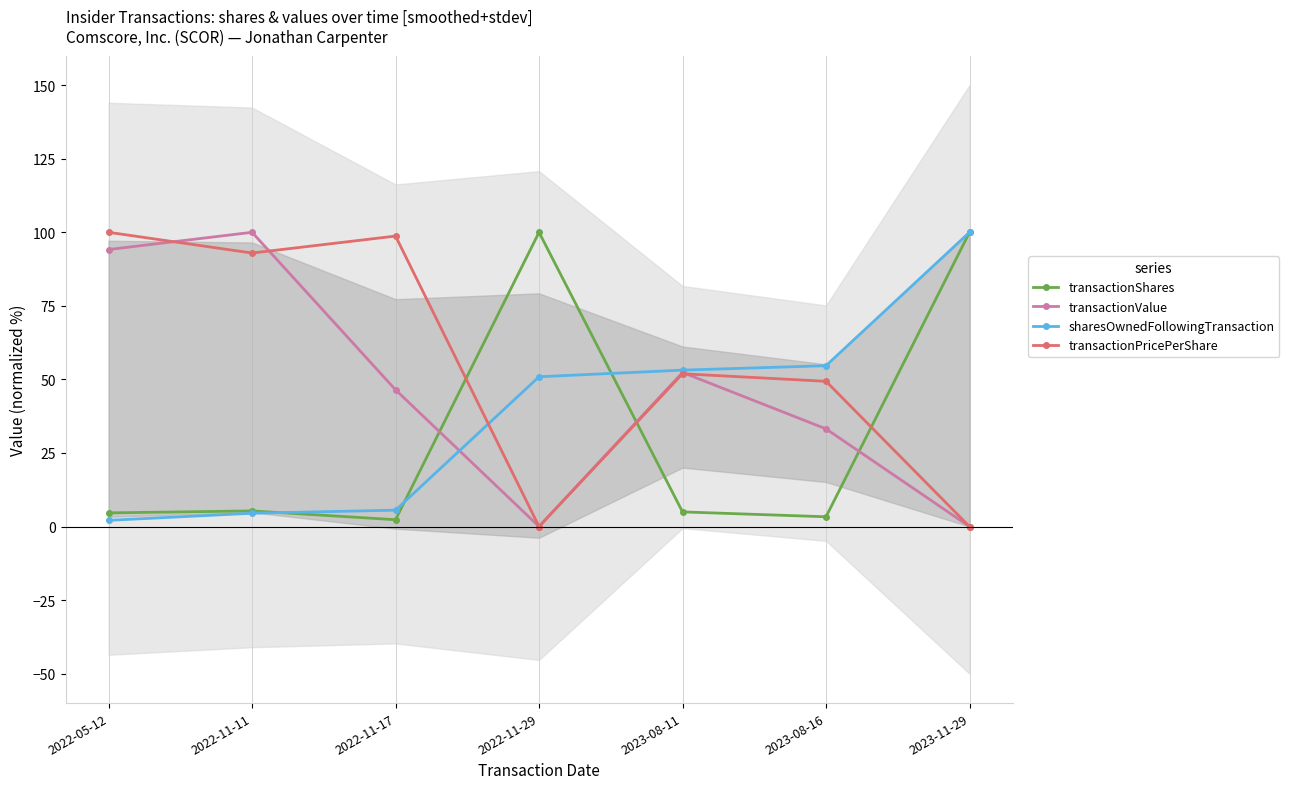

What is the lowest value of the sharesOwnedFollowingTransaction series?

2.1